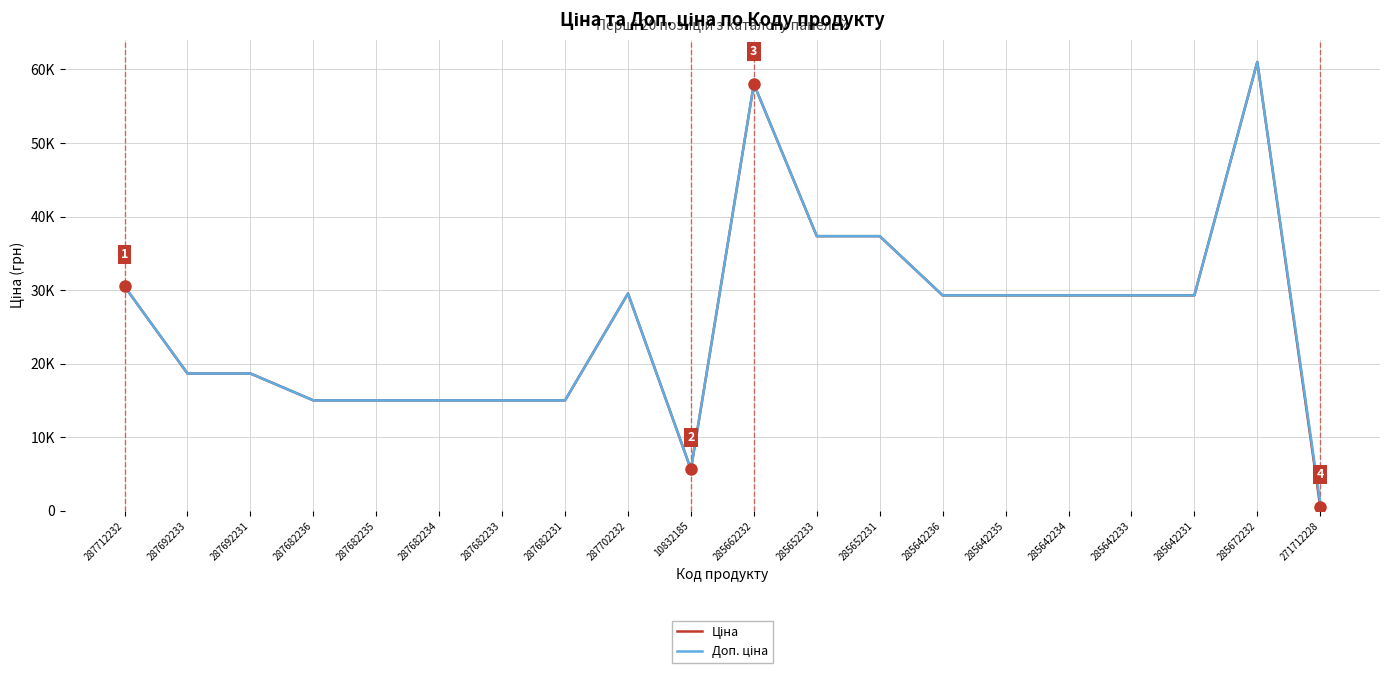

Does the chart display data point markers on the line(s)?

No